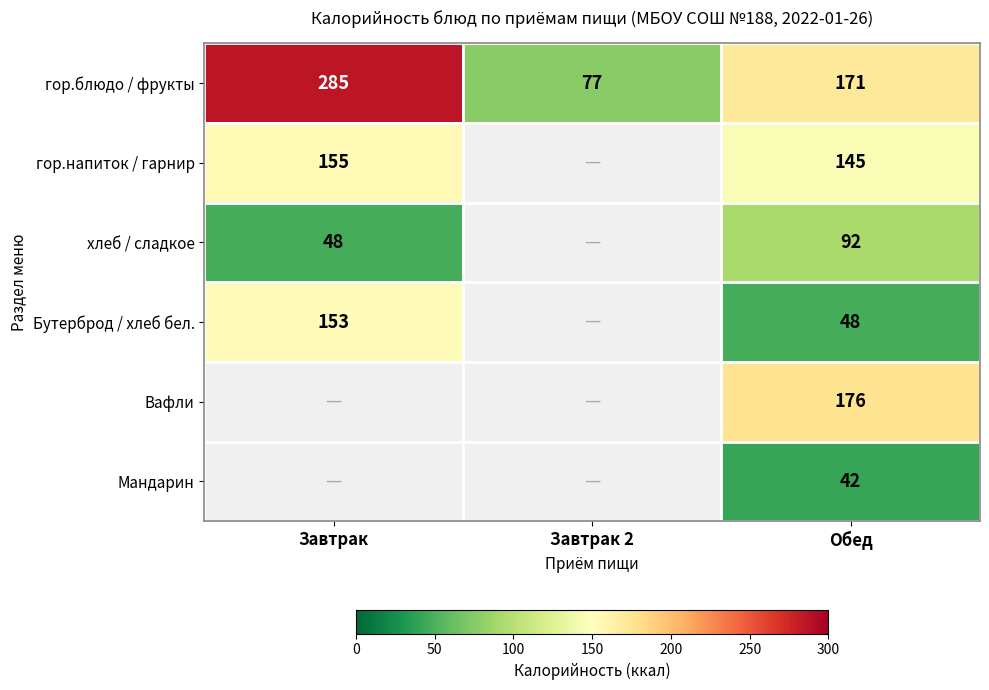

The value of хлеб / сладкое at Завтрак is 48. True or false?

True